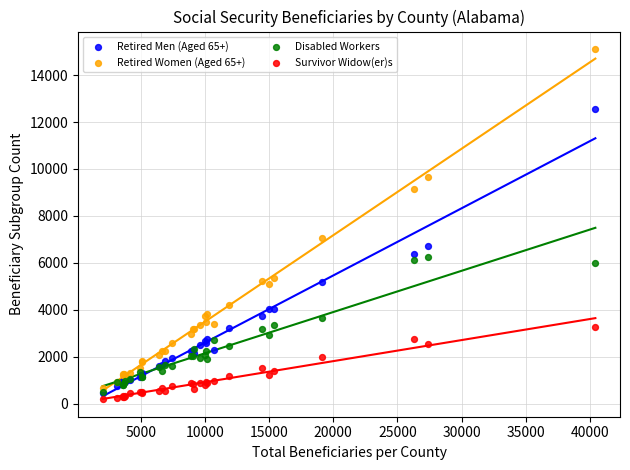

Across all series, what Y value is closest to 7647?

7040